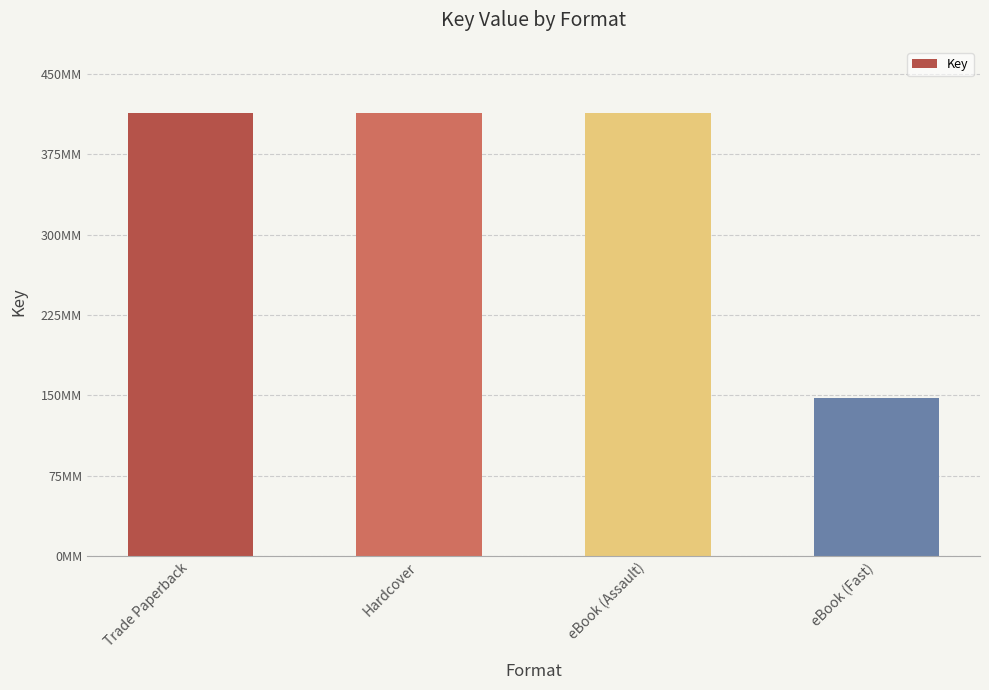

What position from the right is Trade Paperback?

4